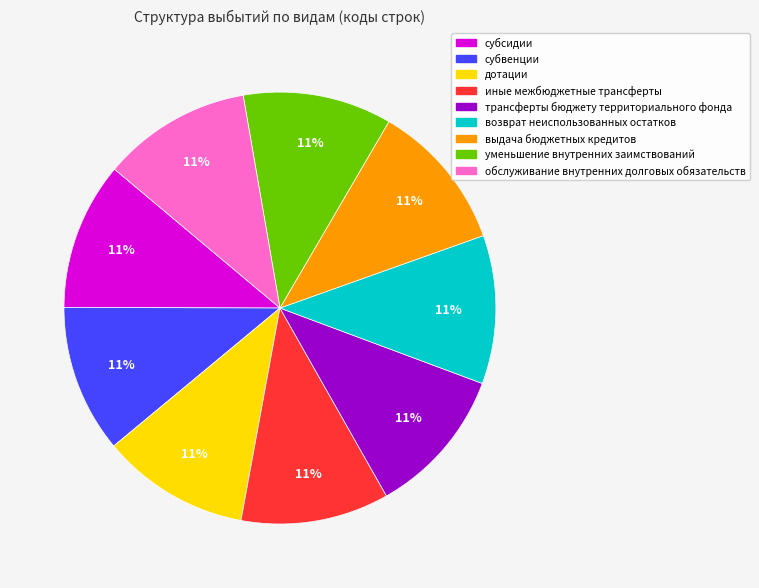

To the nearest percent, what percentage of the pie is дотации?

11%